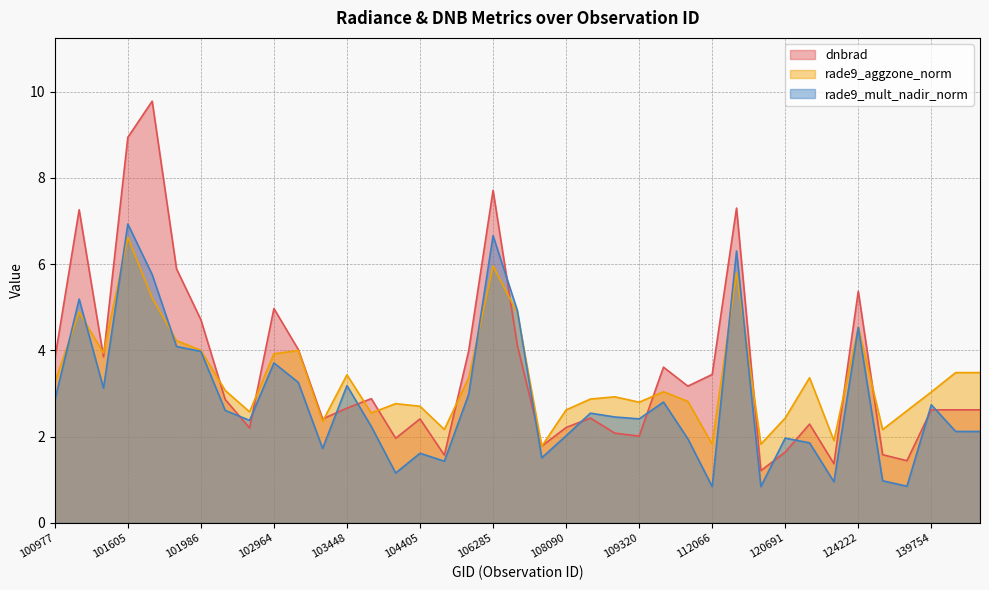

List the series in order of their overall mean, highest first.

dnbrad, rade9_aggzone_norm, rade9_mult_nadir_norm